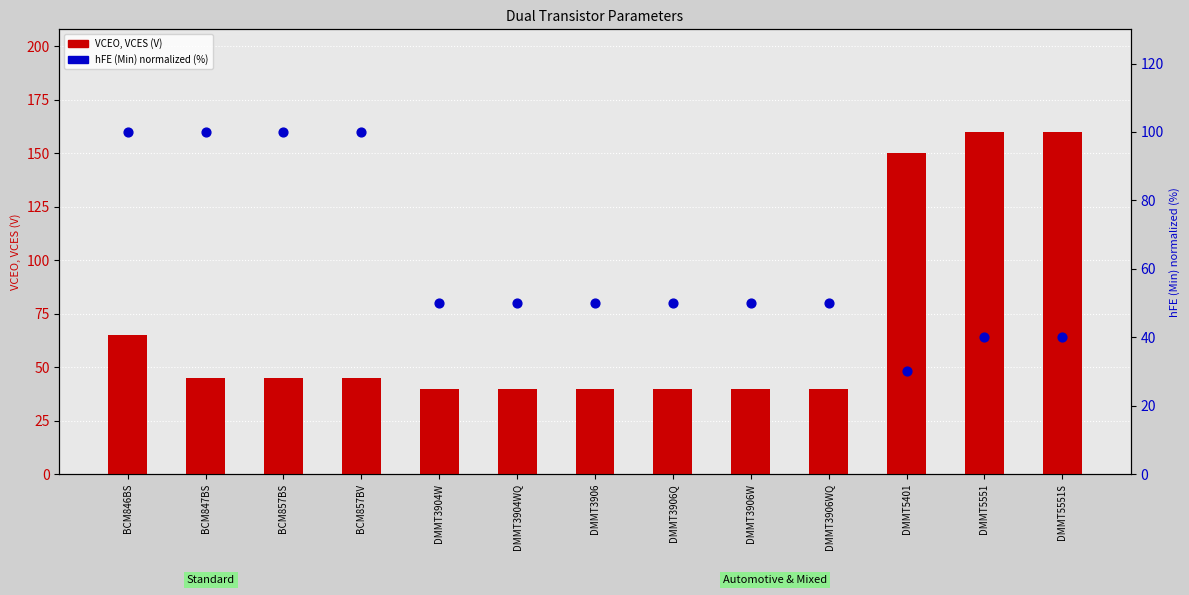

At which category is the sum across all series the highest?

DMMT5551